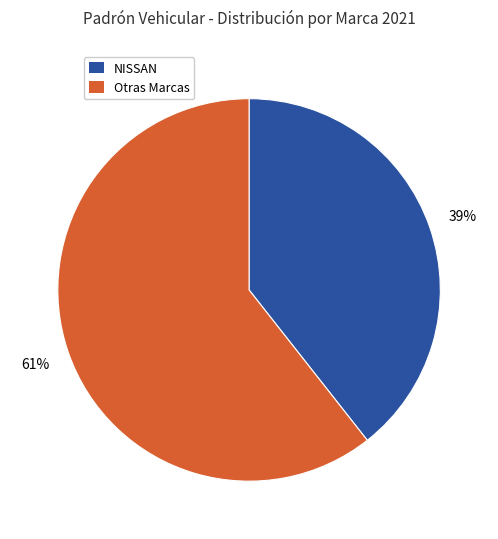

Count the number of slices in the pie.

2